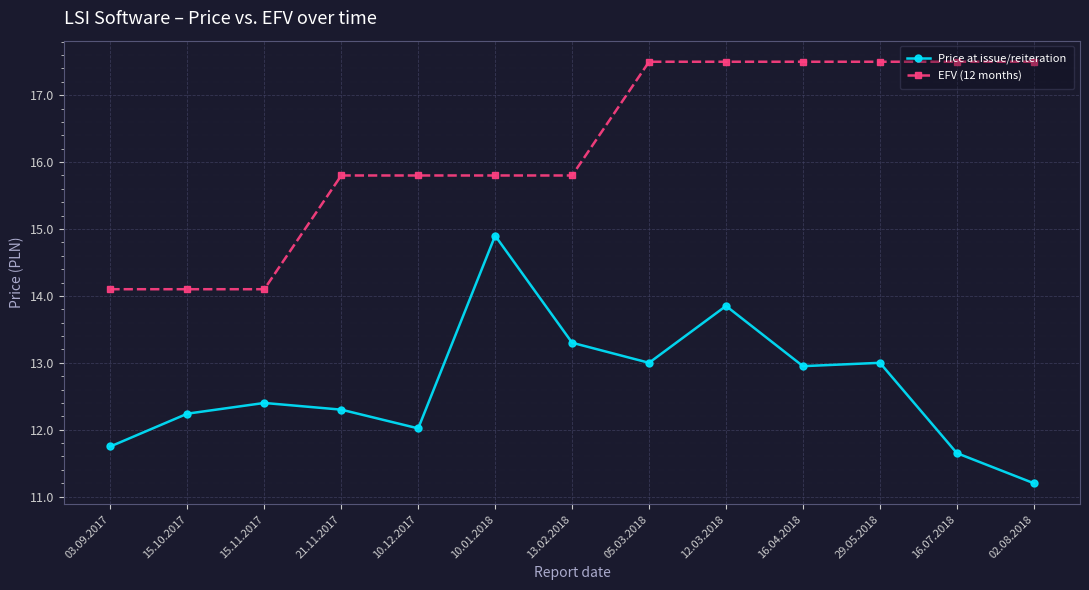

Rank the series by their average value, from lowest to highest.

Price at issue/reiteration, EFV (12 months)